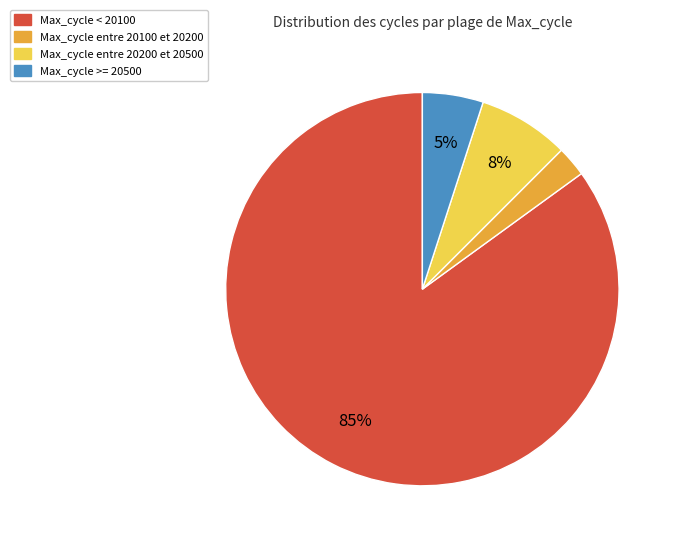

How many slices are in this pie chart?

4